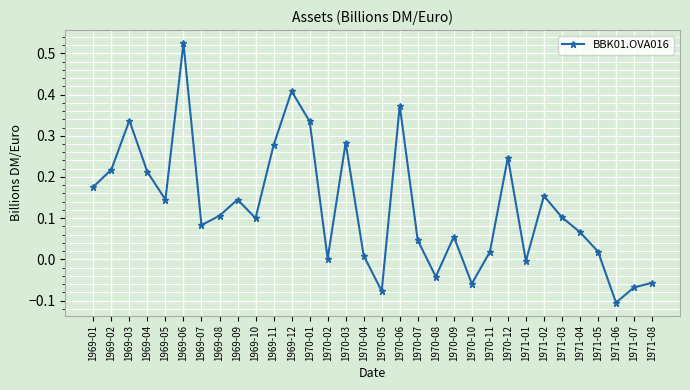

Which has a higher value, 1970-04 or 1969-12?

1969-12